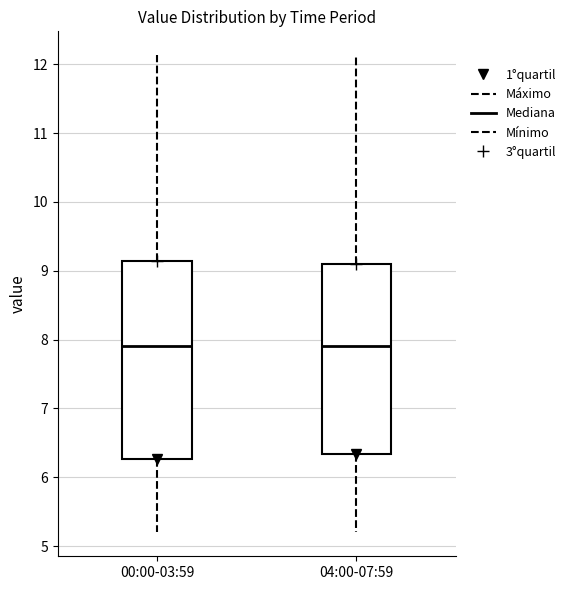

Reading left to right, transcribe this box plot: for each box, give where its median line is, the range the box spans, and where its two whiskers end, as read against the y-axis. The values are not printed on the chart, so give them approximately, as read against the axis.

00:00-03:59: median 7.9, box 6.3 to 9.1, whiskers 5.2 to 12.1
04:00-07:59: median 7.9, box 6.3 to 9.1, whiskers 5.2 to 12.1